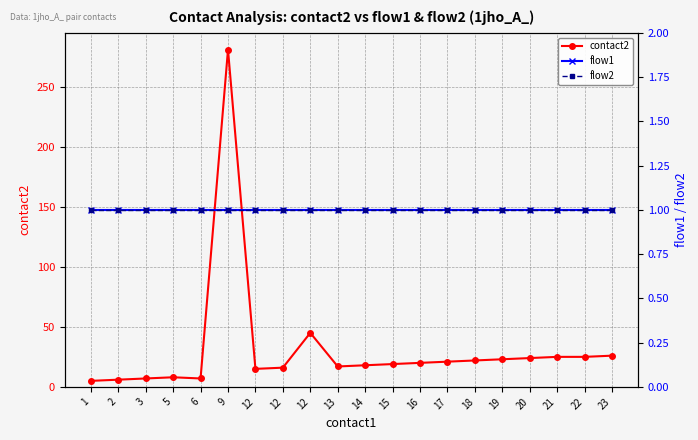

Does the chart display data point markers on the line(s)?

Yes